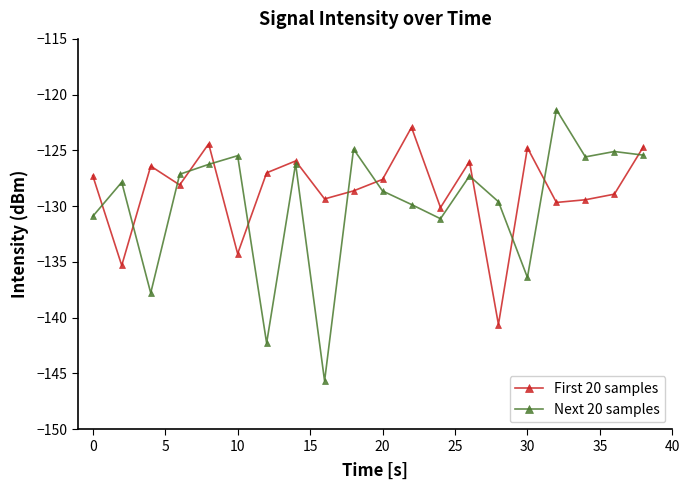

In Next 20 samples, how many points are lower than both neighbors (excluding endpoints)?

6